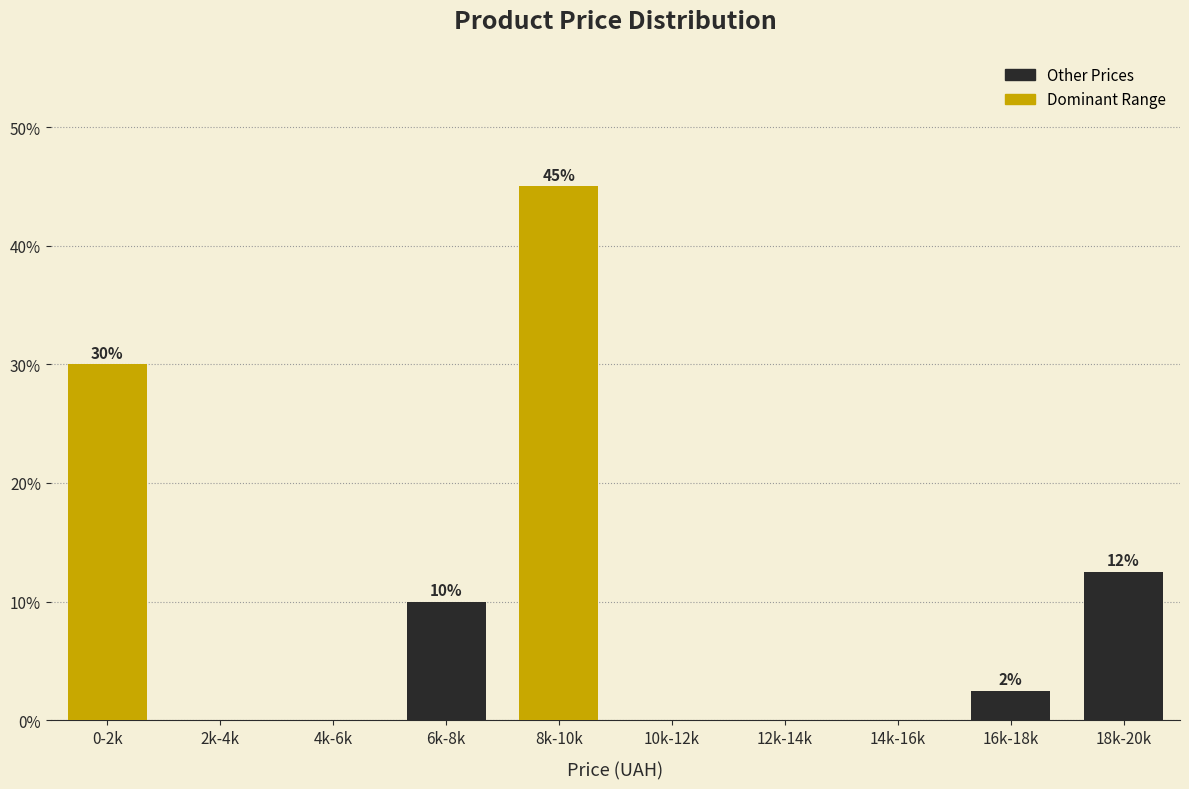

The chart shows a value of -28.1 at 10k-12k. True or false?

False